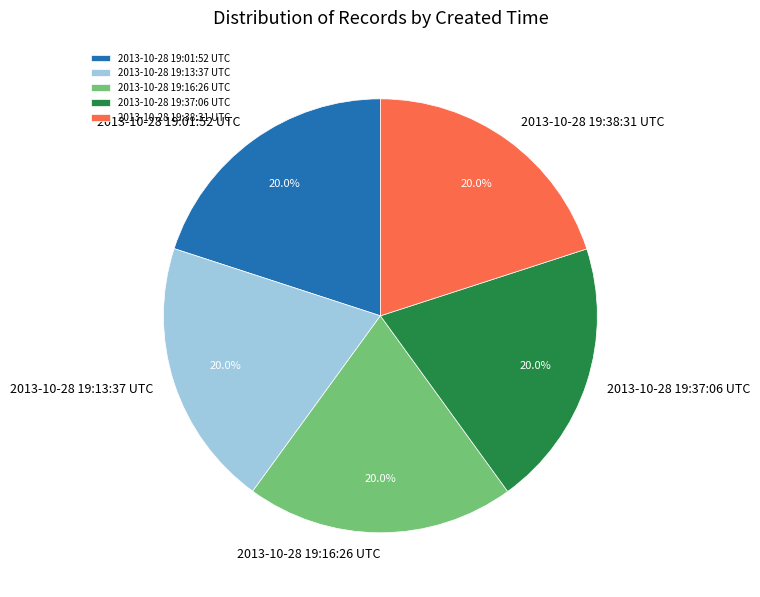

Does 2013-10-28 19:16:26 UTC represent more than half of the total?

No